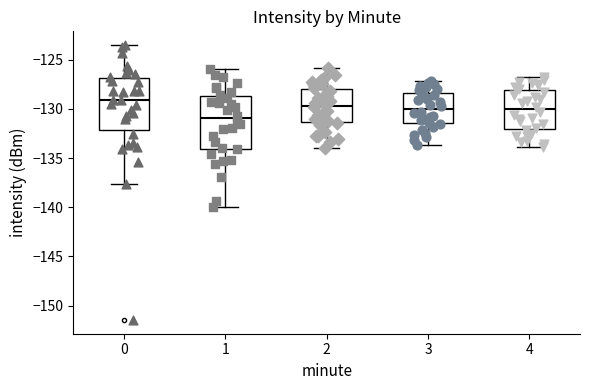

Reading left to right, transcribe this box plot: for each box, give where its median line is, the range the box spans, and where its two whiskers end, as read against the y-axis. The values are not printed on the chart, so give them approximately, as read against the axis.

0: median -129.0, box -132.0 to -127.0, whiskers -137.5 to -123.5
1: median -131.0, box -134.0 to -128.5, whiskers -140.0 to -126.0
2: median -129.5, box -131.5 to -128.0, whiskers -134.0 to -126.0
3: median -130.0, box -131.5 to -128.5, whiskers -133.5 to -127.0
4: median -130.0, box -132.0 to -128.0, whiskers -134.0 to -126.5